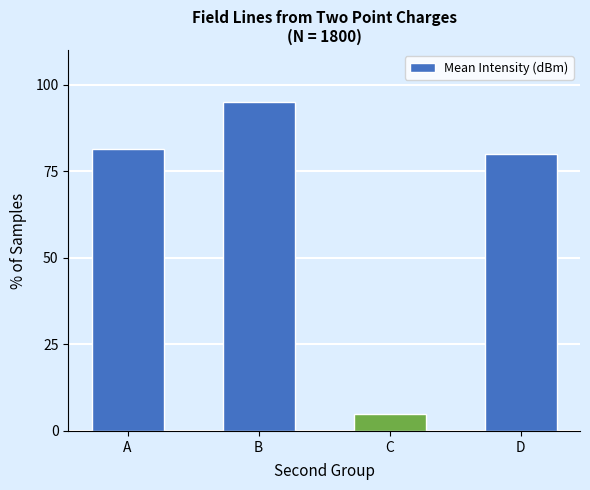

What is the change in value from A to C?

-76.4